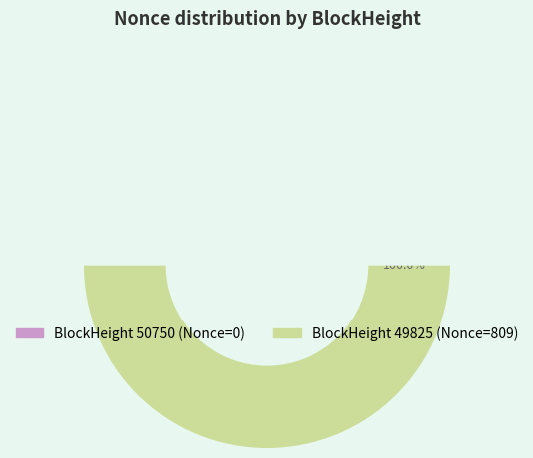

What percentage do 49825 and 50750 together represent?

100.0%